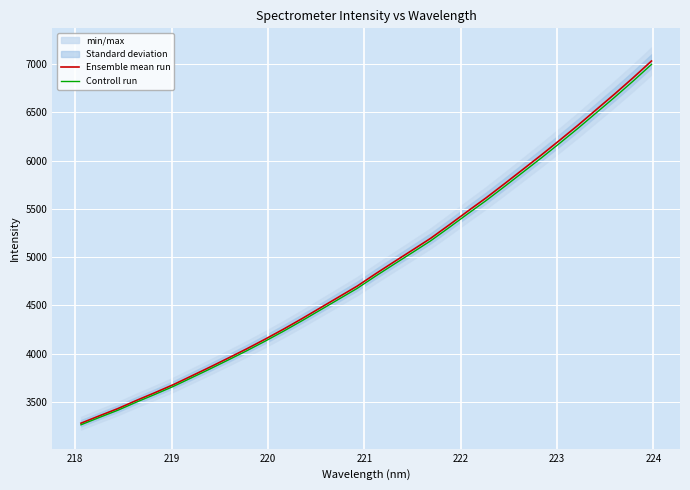

What is the value of the Controll run point at the 2nd from the left?

3339.0